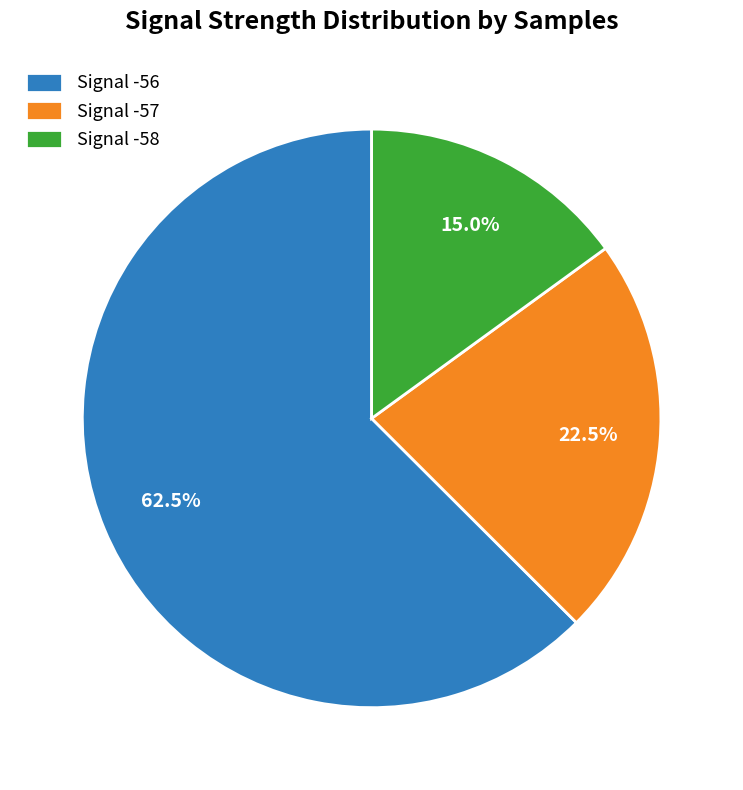

What is the largest slice in the pie chart?

Signal -56